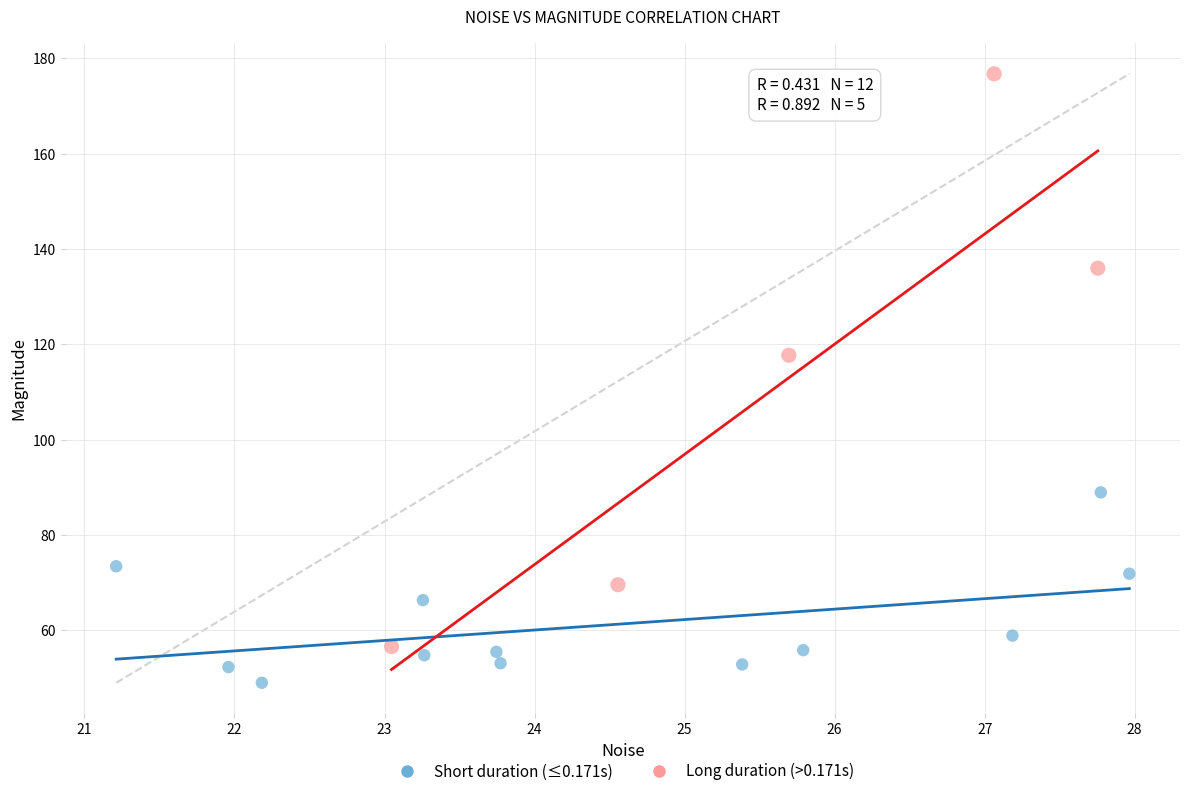

Which series has the widest spread of Y values?

Long duration (>0.171s)